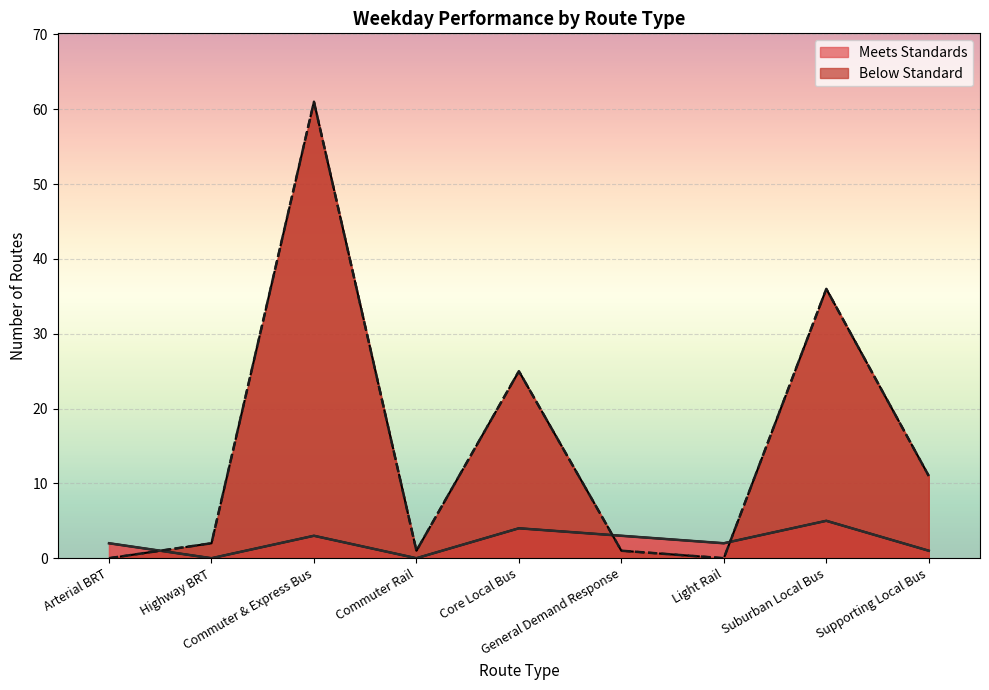

In Meets Standards, how many points are lower than both neighbors (excluding endpoints)?

3